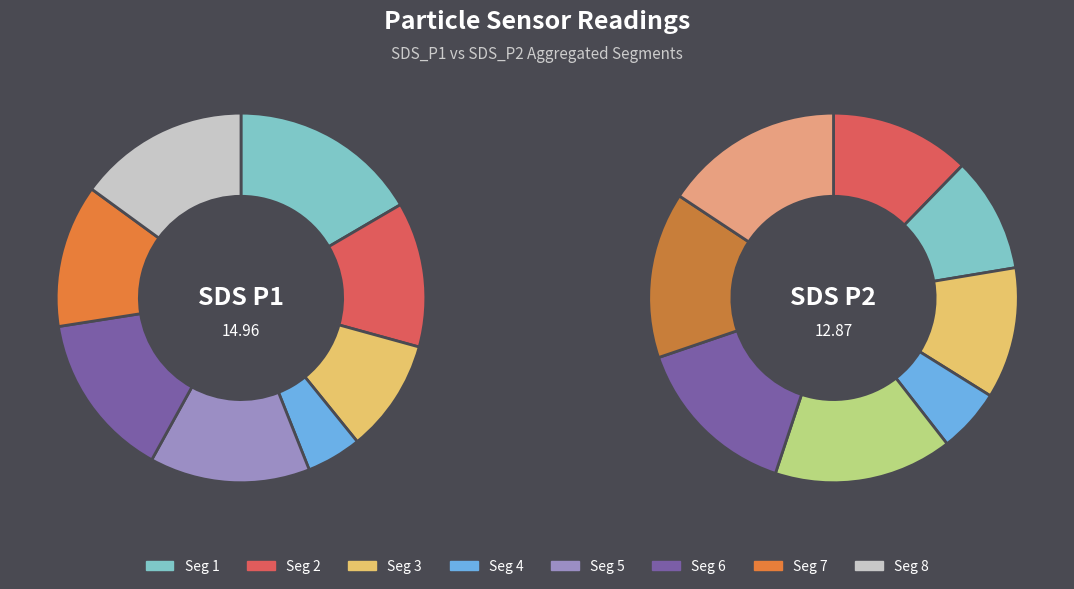

The 00:54 slice represents 1% of the pie. True or false?

False